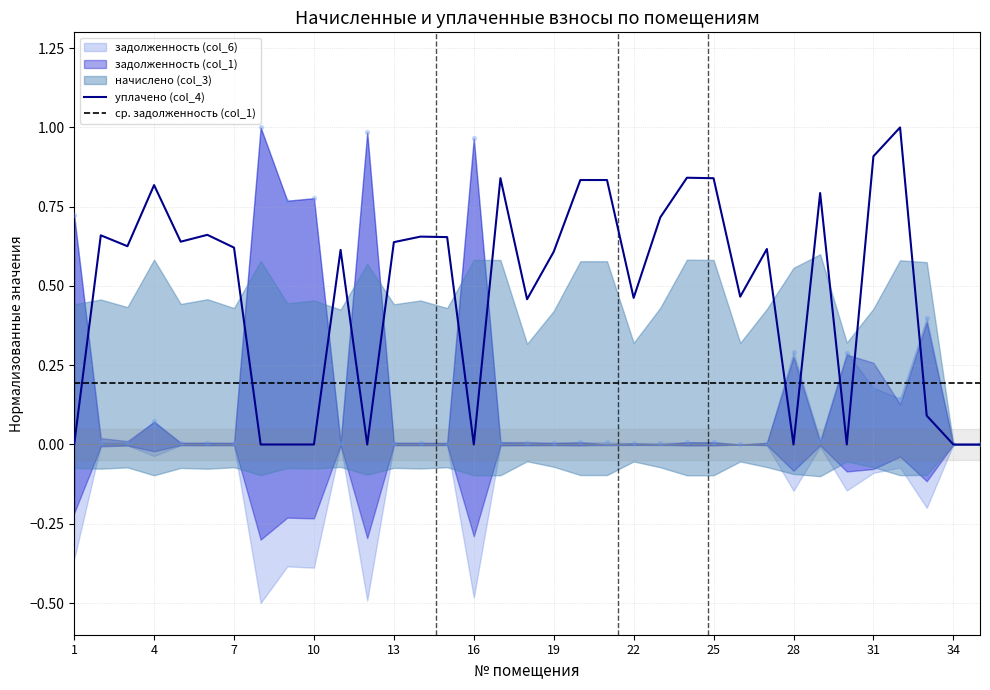

True or false: уплачено (col_4) and ср. задолженность (col_1) cross at least once.

True